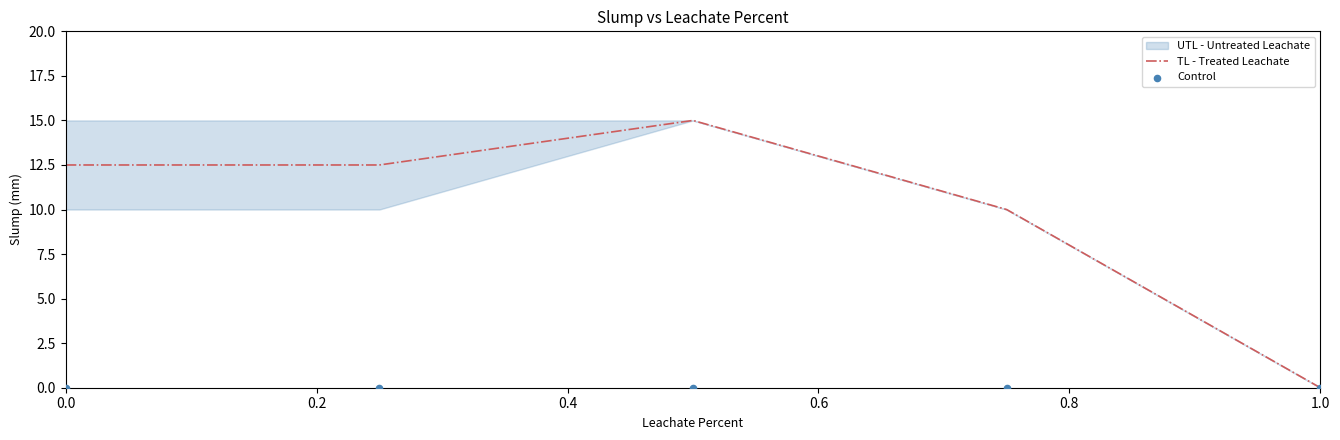

Which series reaches the minimum Y coordinate?

TL - Treated Leachate